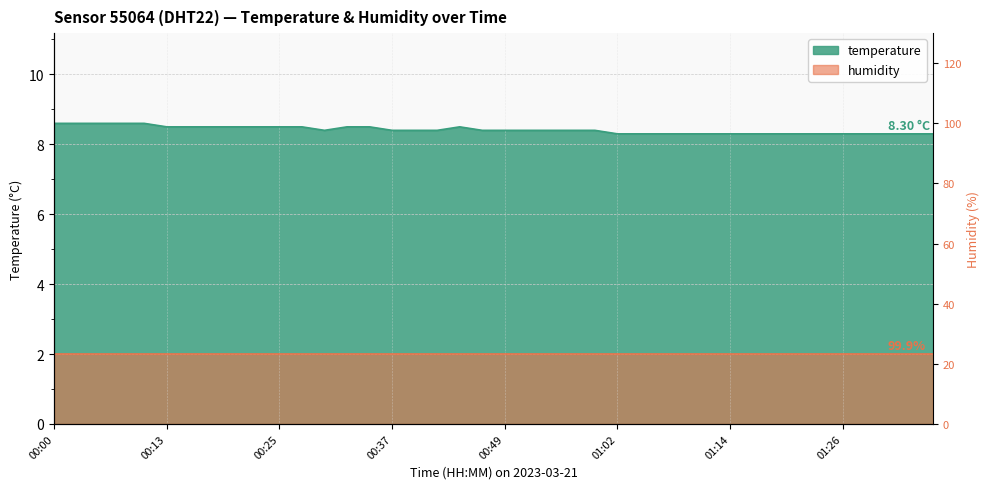

At which category does the data reach its first local peak?

00:45